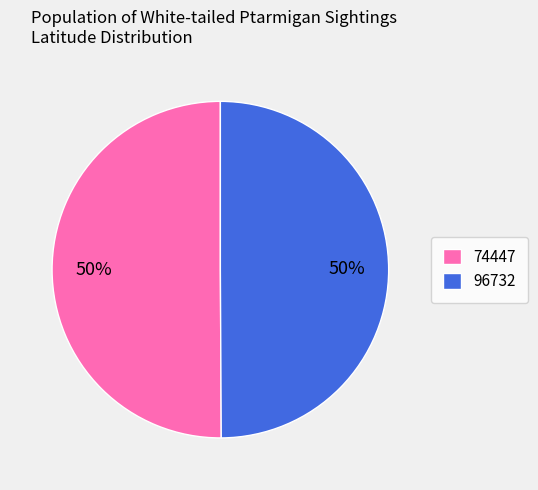

Count the number of slices in the pie.

2